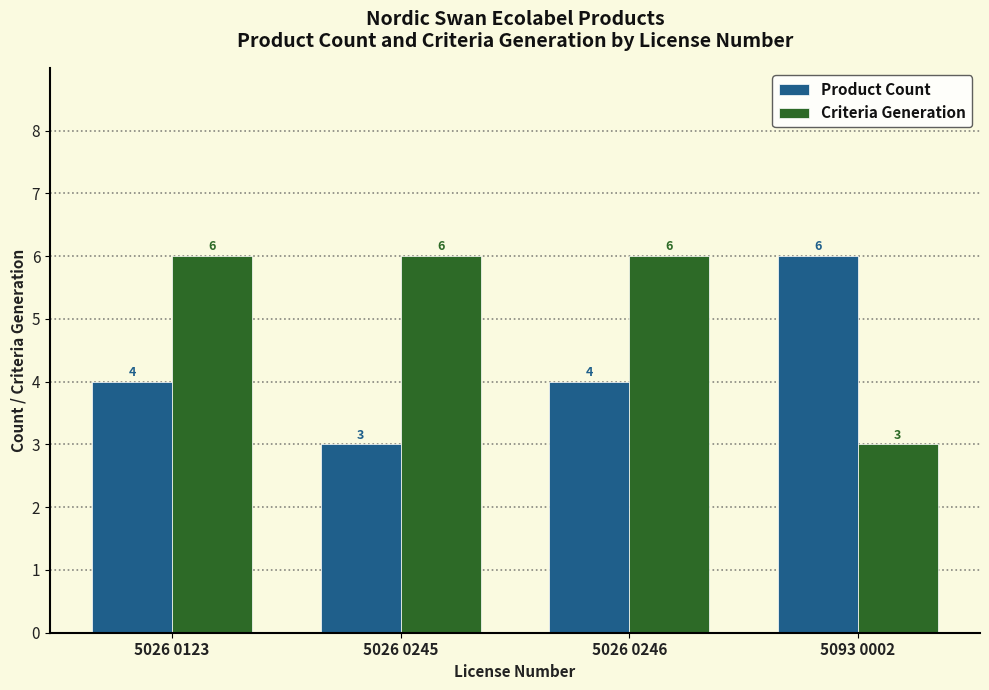

What is the difference between the second highest and minimum values in the Product Count series?

1